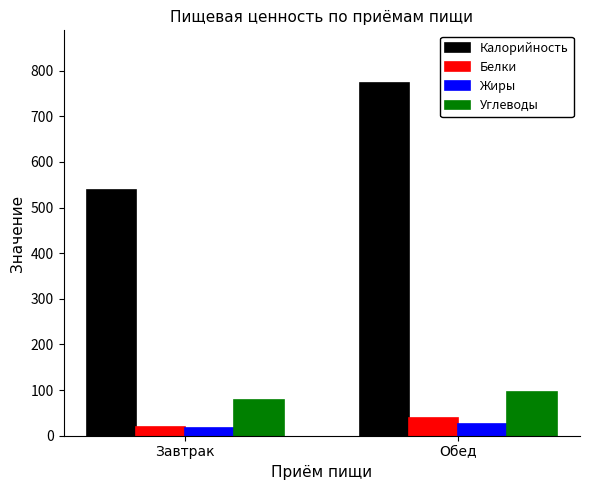

What is the average value of the Жиры series?

21.0